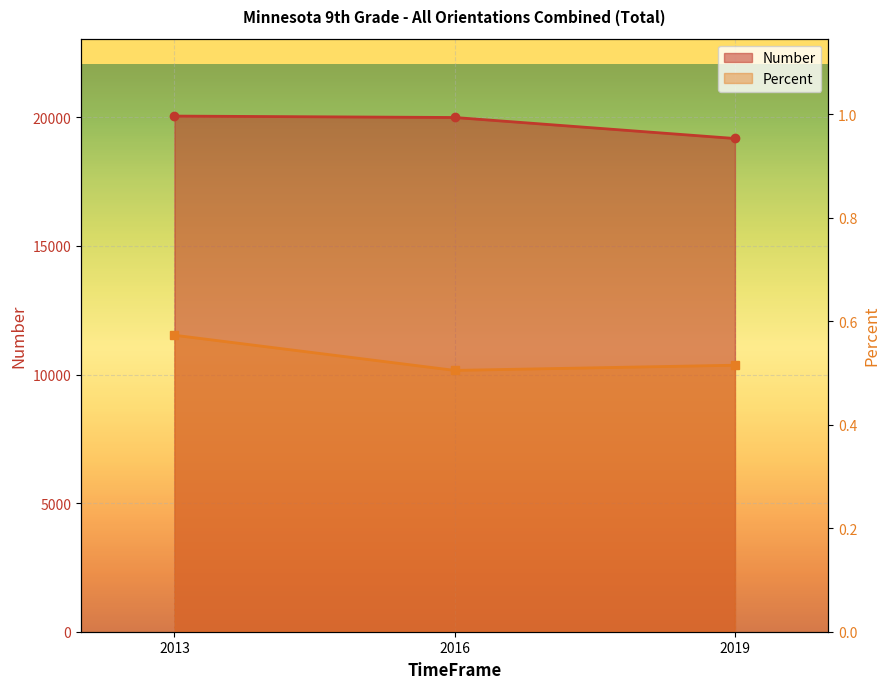

What is the value of the Number point at the 1st from the left?

20052.0